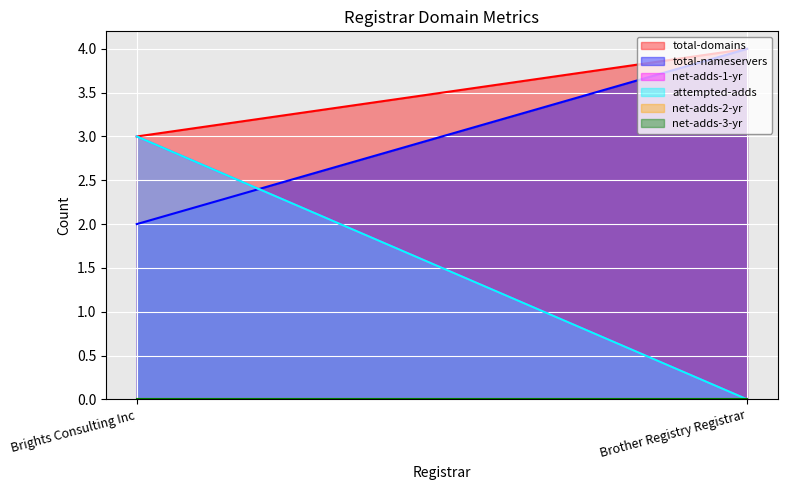

How many lines are shown in the chart?

6